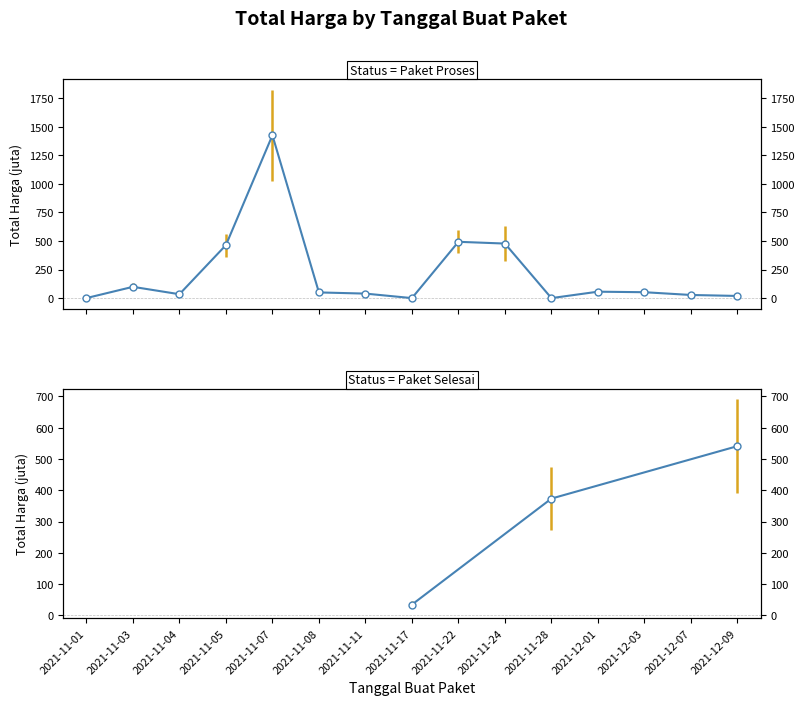

Rank the categories by value from highest to lowest.

2021-11-07, 2021-11-22, 2021-11-24, 2021-11-05, 2021-11-03, 2021-12-01, 2021-12-03, 2021-11-08, 2021-11-11, 2021-11-04, 2021-12-07, 2021-12-09, 2021-11-01, 2021-11-17, 2021-11-28